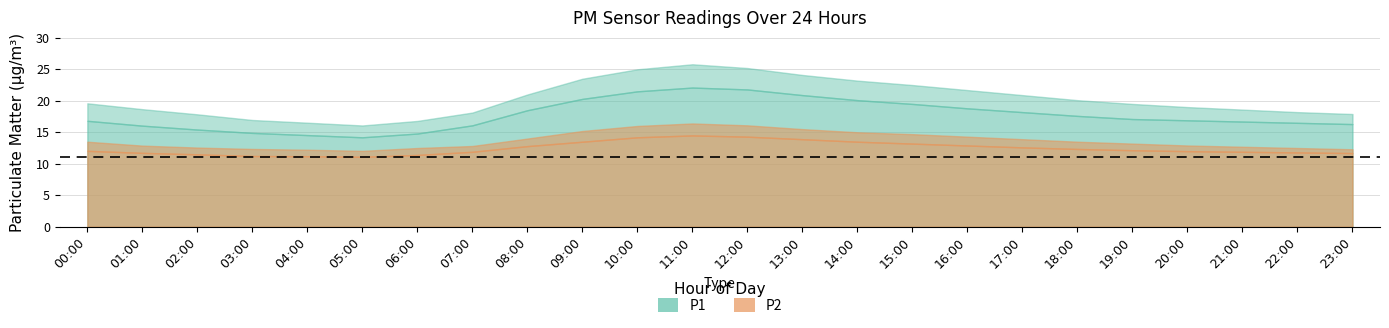

At which label does P1 first exceed 17?

08:00